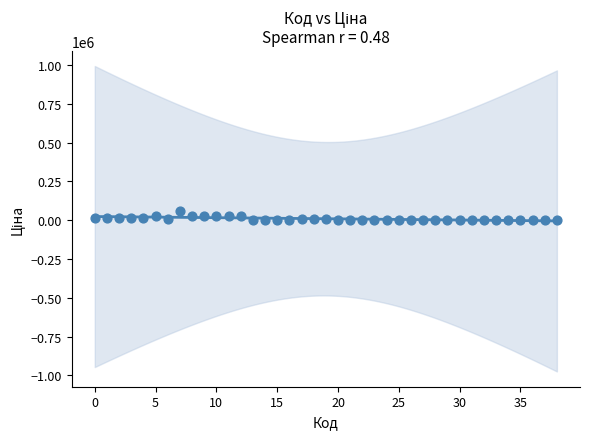

What is the range of Y values (max minus min)?

58066.7